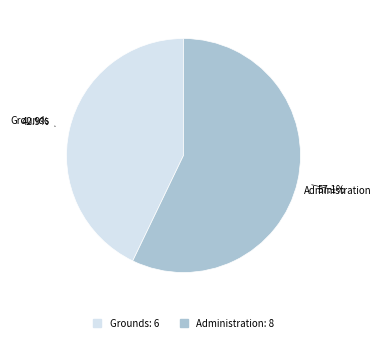

The Administration slice represents 45% of the pie. True or false?

False